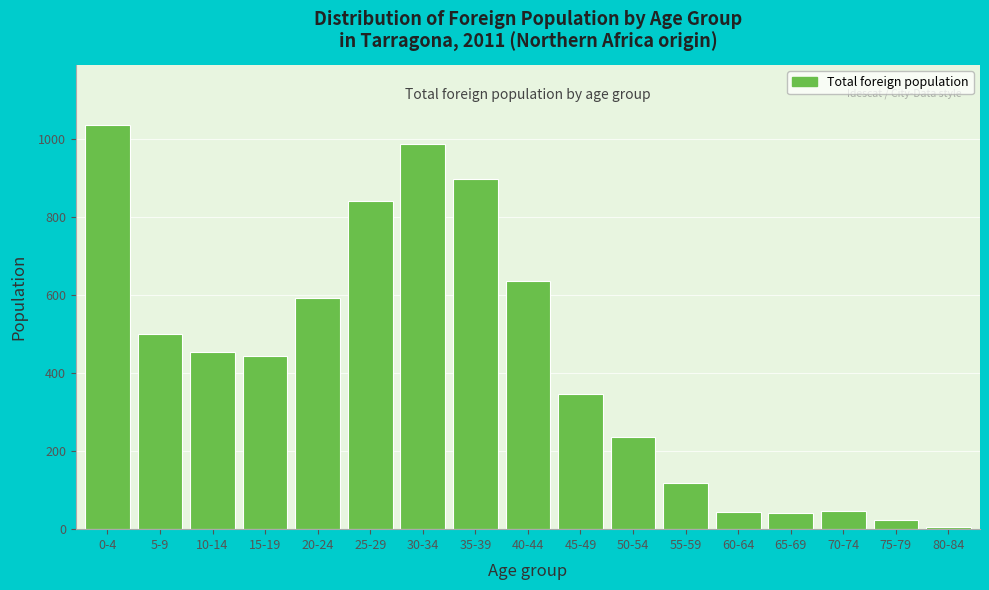

At which label is the value closest to 520?

5-9